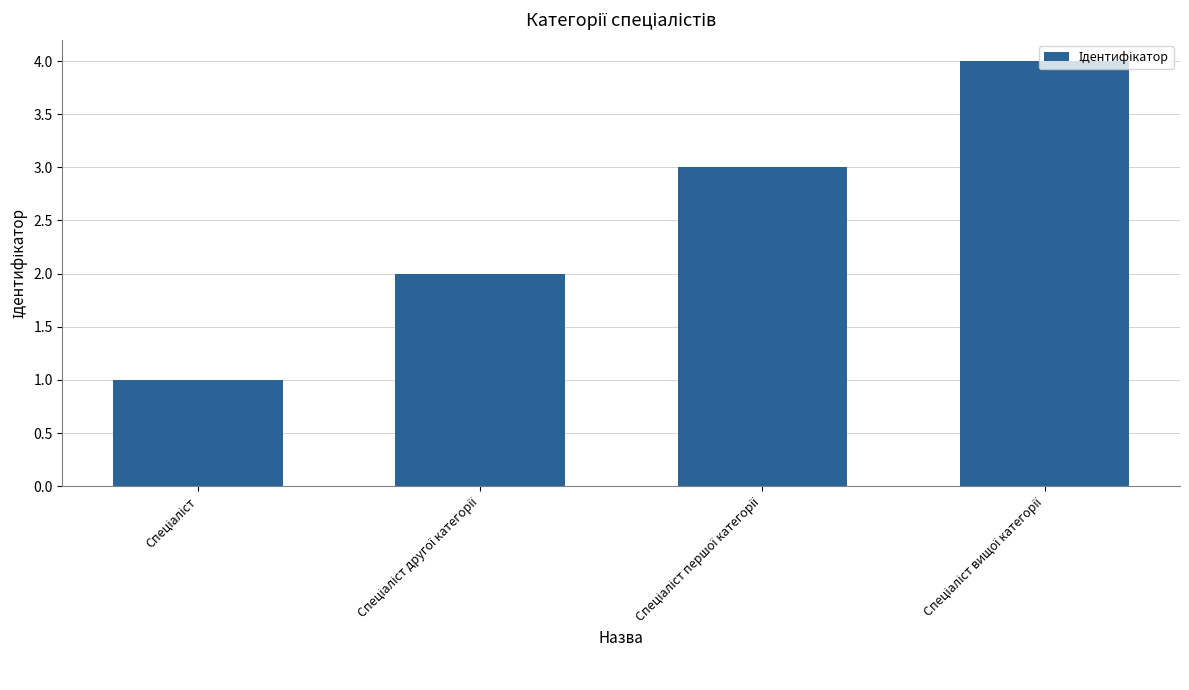

What is the difference between the maximum and minimum values?

3